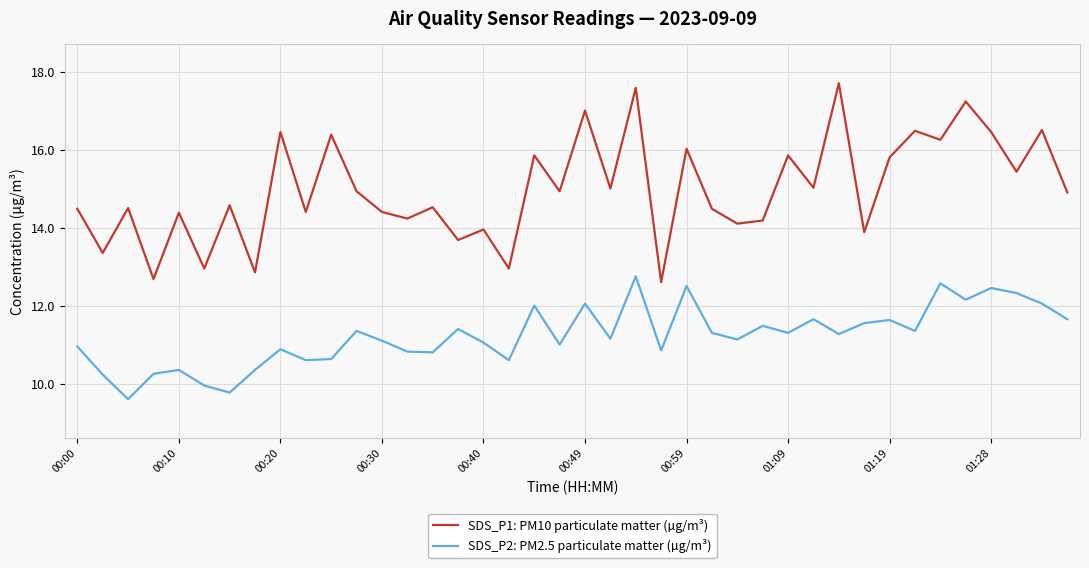

What are all the series names shown in the legend?

SDS_P1: PM10 particulate matter (µg/m³), SDS_P2: PM2.5 particulate matter (µg/m³)